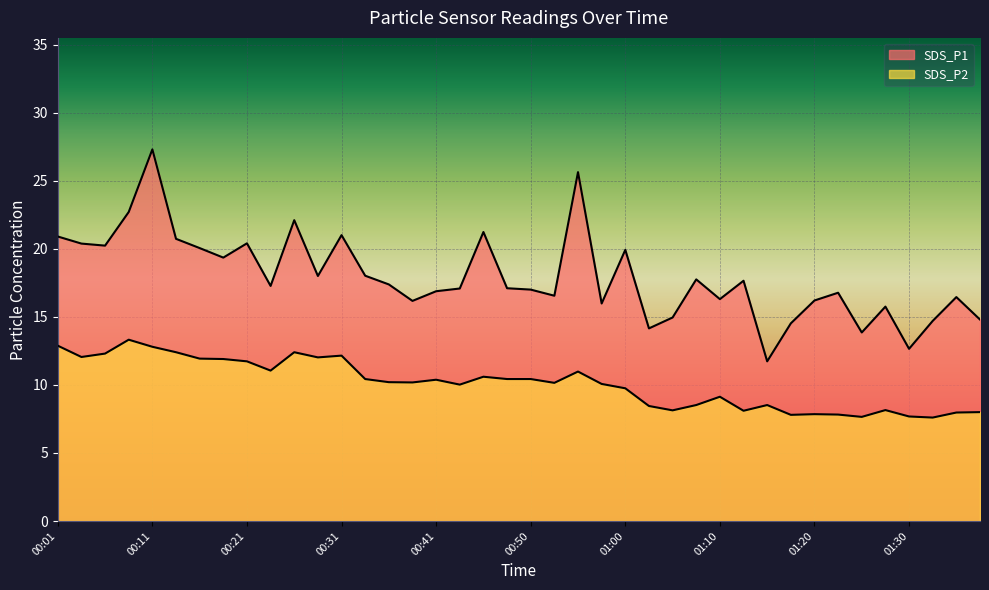

At which category does SDS_P1 reach its first local peak?

00:11